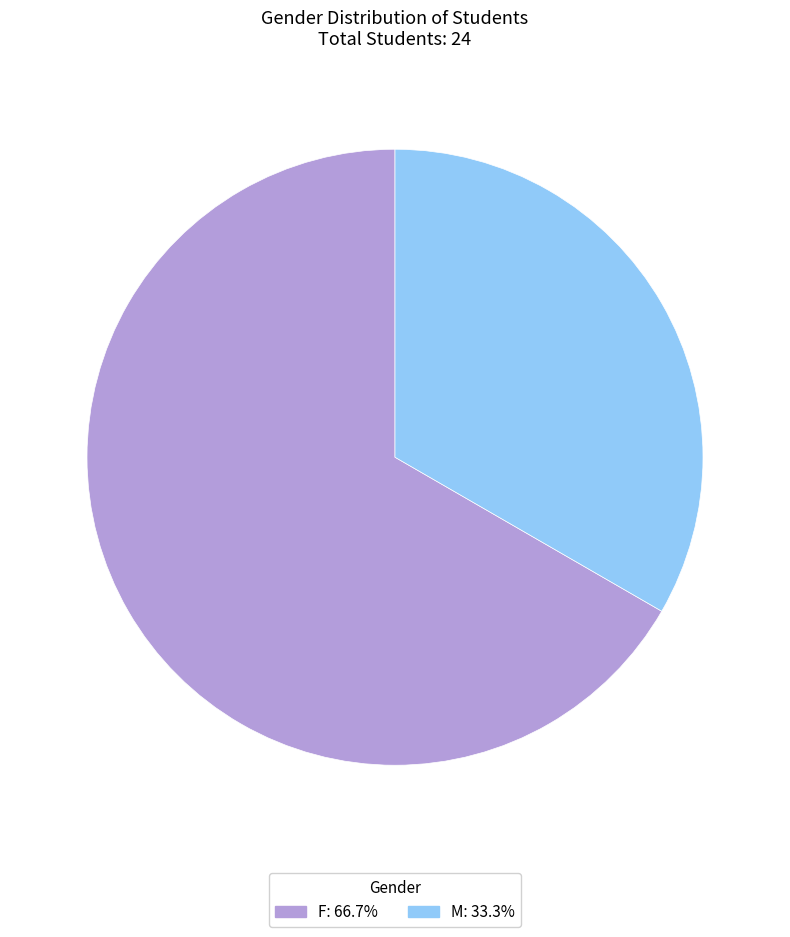

Which has a higher value, F or M?

F